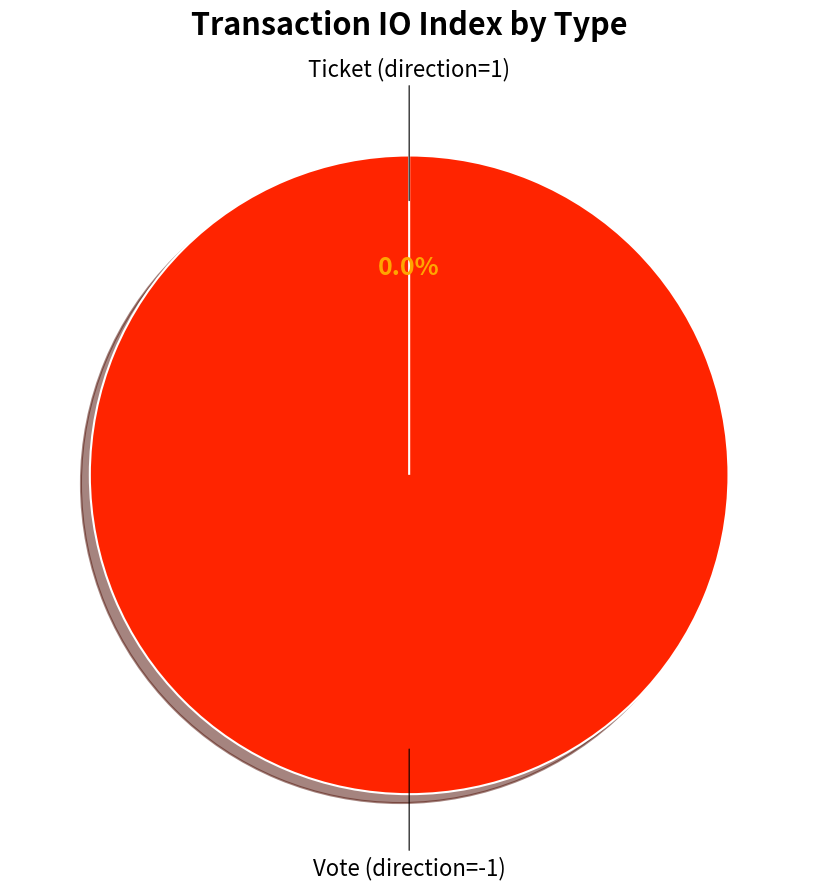

To the nearest percent, what percentage of the pie is Vote (direction=-1)?

100%